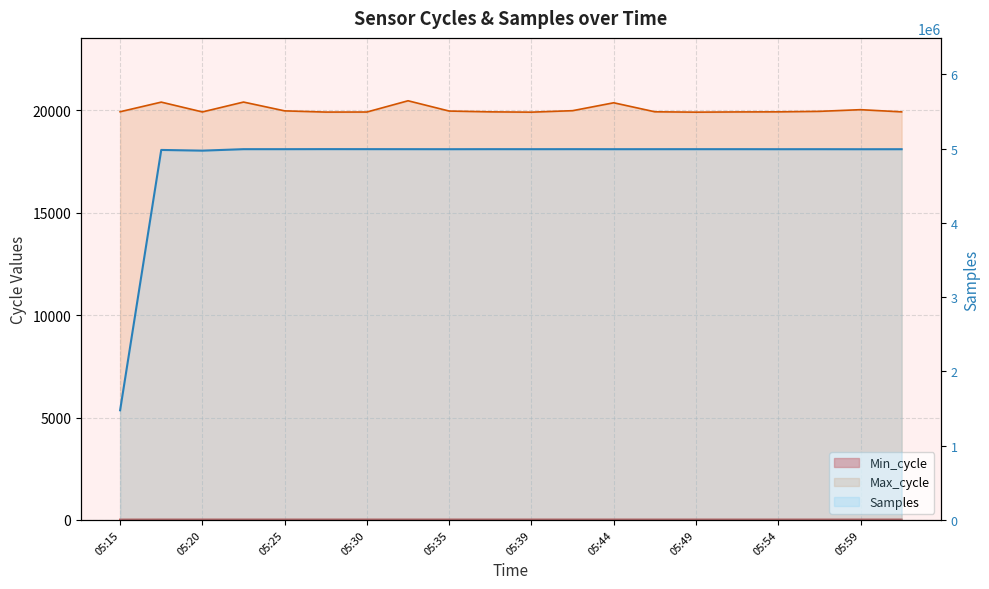

What is the difference between the Max_cycle values at 05:47 and 05:25?

45